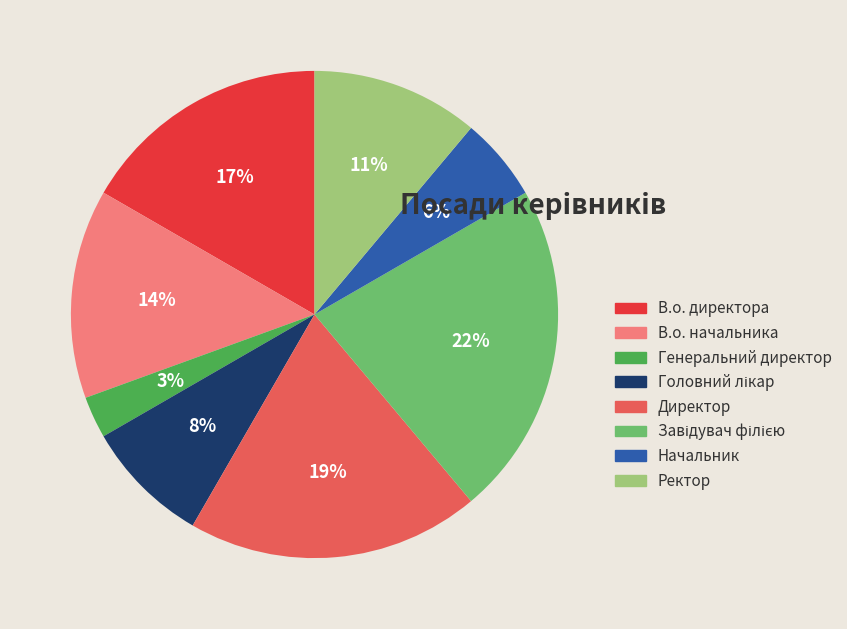

To the nearest percent, what is the difference between the largest and smallest slice percentages?

19%